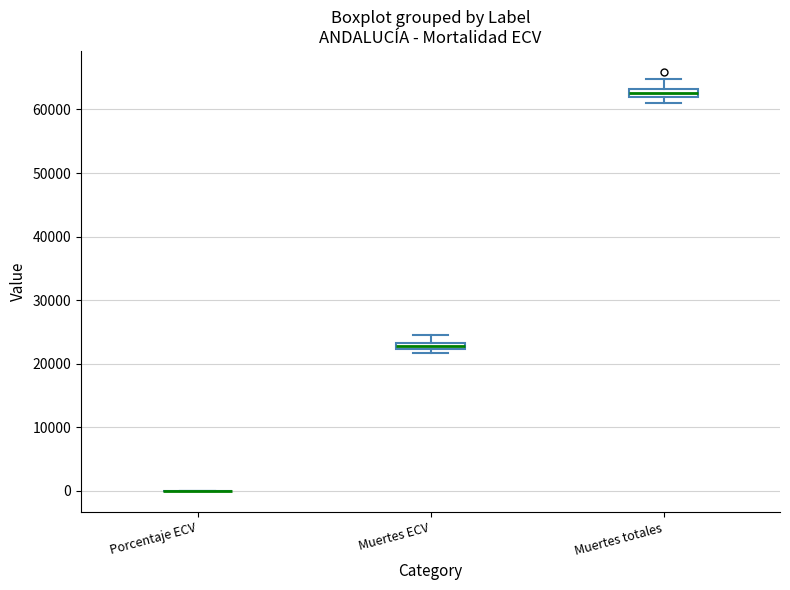

Where is the upper edge of the box for Muertes ECV on the y-axis? The values are not printed on the chart, so give them approximately, as read against the axis.

23000